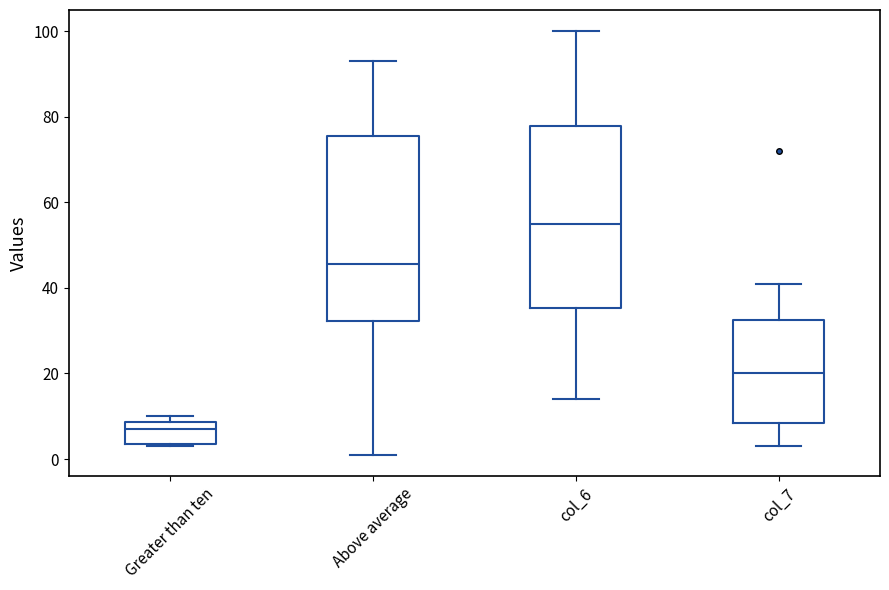

Reading left to right, read every box against the y-axis: the position of its median line, the range the box covers, and the ends of its whiskers. The values are not printed on the chart, so give them approximately, as read against the axis.

Greater than ten: median 8 (just below the box's upper edge), box 4 to 8, whiskers 4 to 10
Above average: median 46, box 32 to 76, whiskers 2 to 94
col_6: median 56, box 36 to 78, whiskers 14 to 100
col_7: median 20, box 8 to 32, whiskers 4 to 42